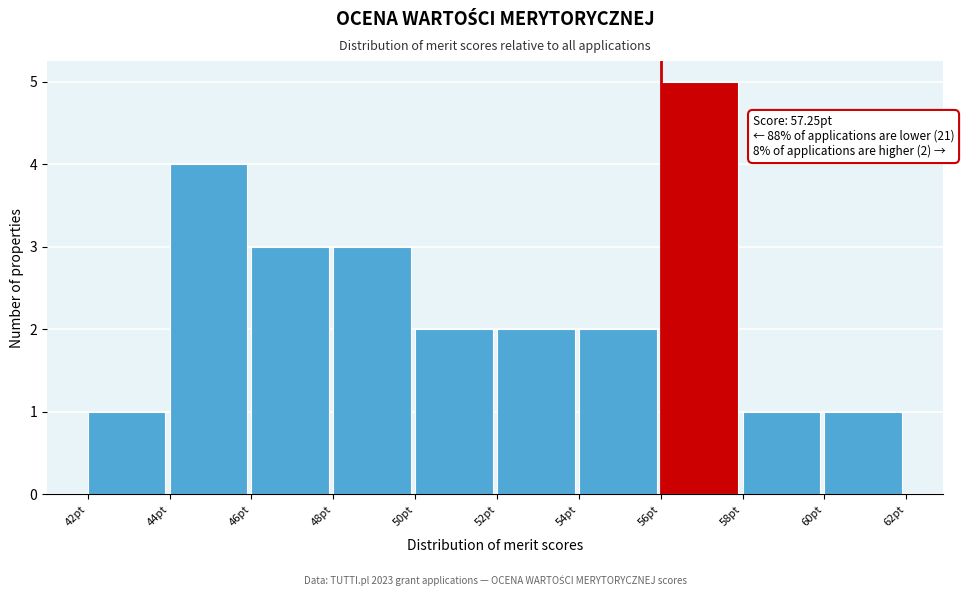

Which range on the x-axis has the tallest bar?

56 to 58